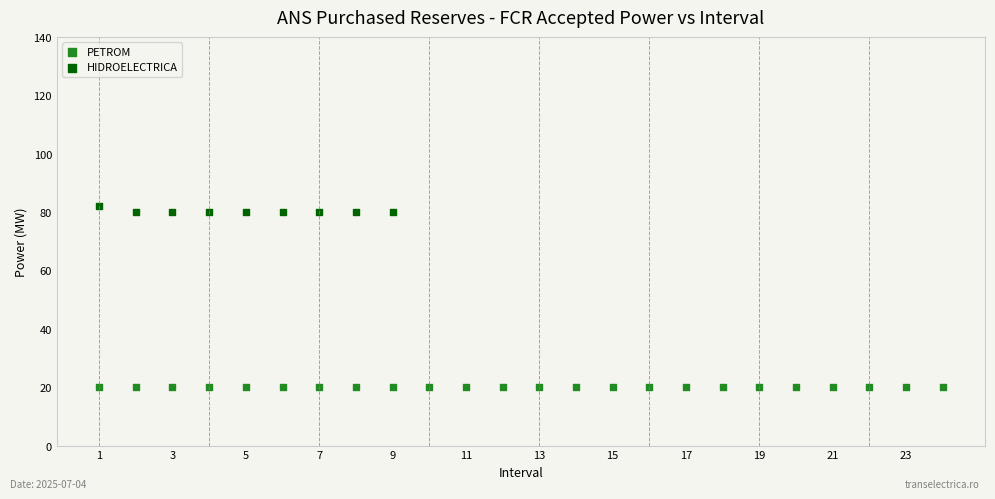

Which series contains the highest Y value?

HIDROELECTRICA